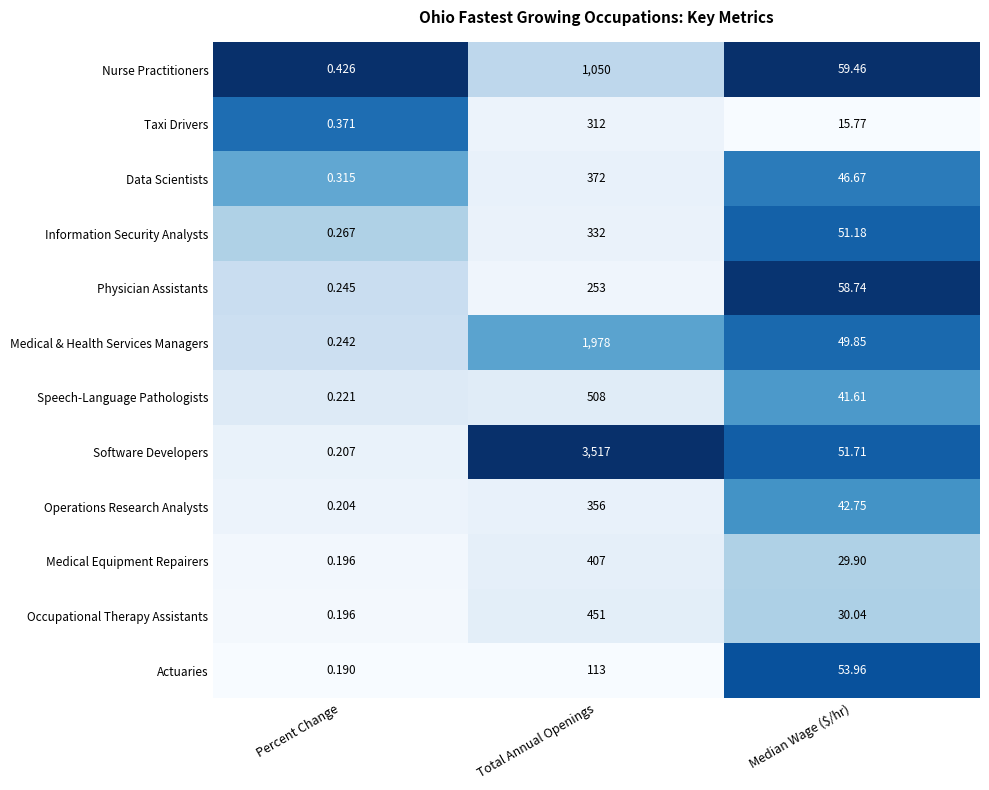

List the series in order of their peak value, lowest first.

Actuaries, Physician Assistants, Taxi Drivers, Information Security Analysts, Operations Research Analysts, Data Scientists, Medical Equipment Repairers, Occupational Therapy Assistants, Speech-Language Pathologists, Nurse Practitioners, Medical & Health Services Managers, Software Developers